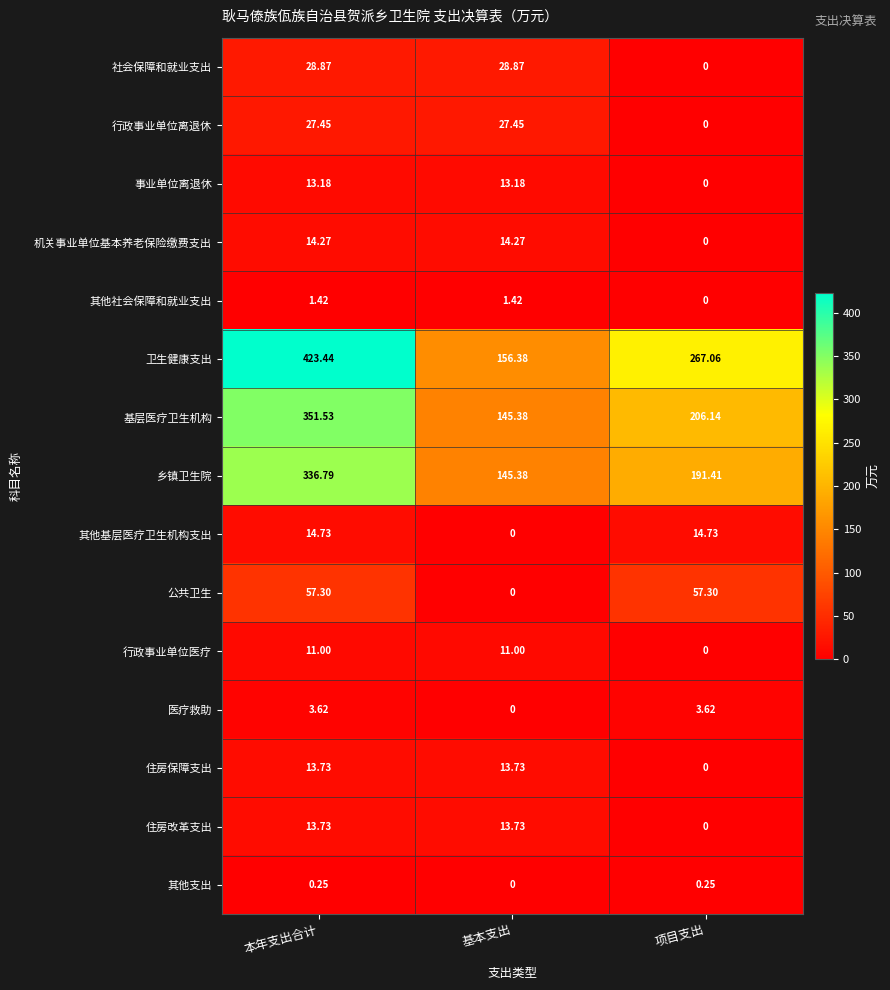

At which label does 乡镇卫生院 first exceed 191?

本年支出合计